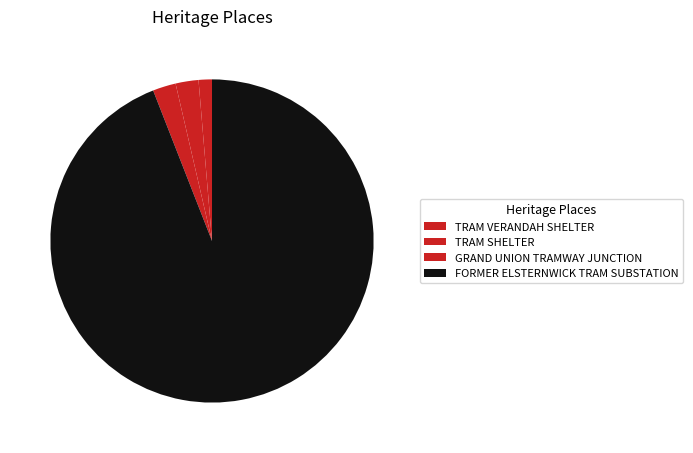

Is the sum of TRAM VERANDAH SHELTER and GRAND UNION TRAMWAY JUNCTION greater than half?

No